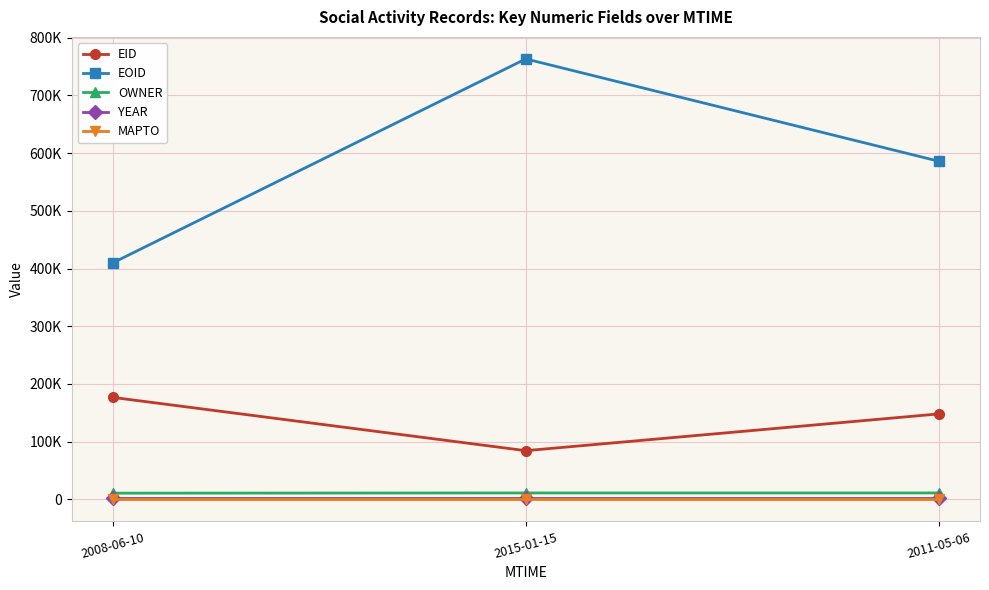

Reading right to left, transcribe all the data shown in this chart.

EID: 2011-05-06=148066	2015-01-15=84404	2008-06-10=176721
EOID: 2011-05-06=585953	2015-01-15=763209	2008-06-10=409878
OWNER: 2011-05-06=11151	2015-01-15=11151	2008-06-10=10803
YEAR: 2011-05-06=2008	2015-01-15=2008	2008-06-10=2008
MAPTO: 2011-05-06=0	2015-01-15=0	2008-06-10=0